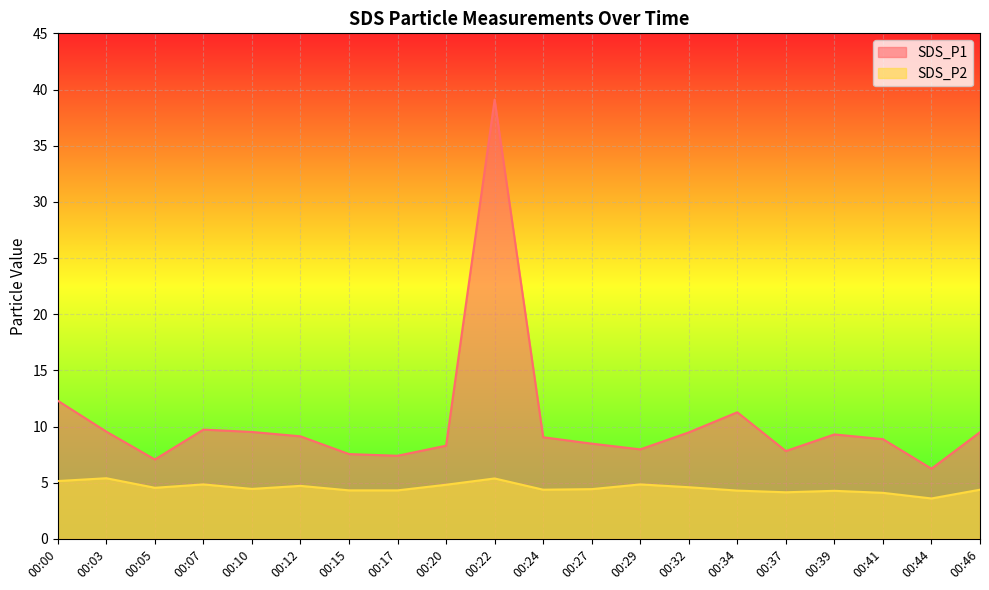

How many values in the SDS_P1 series exceed 9?

11